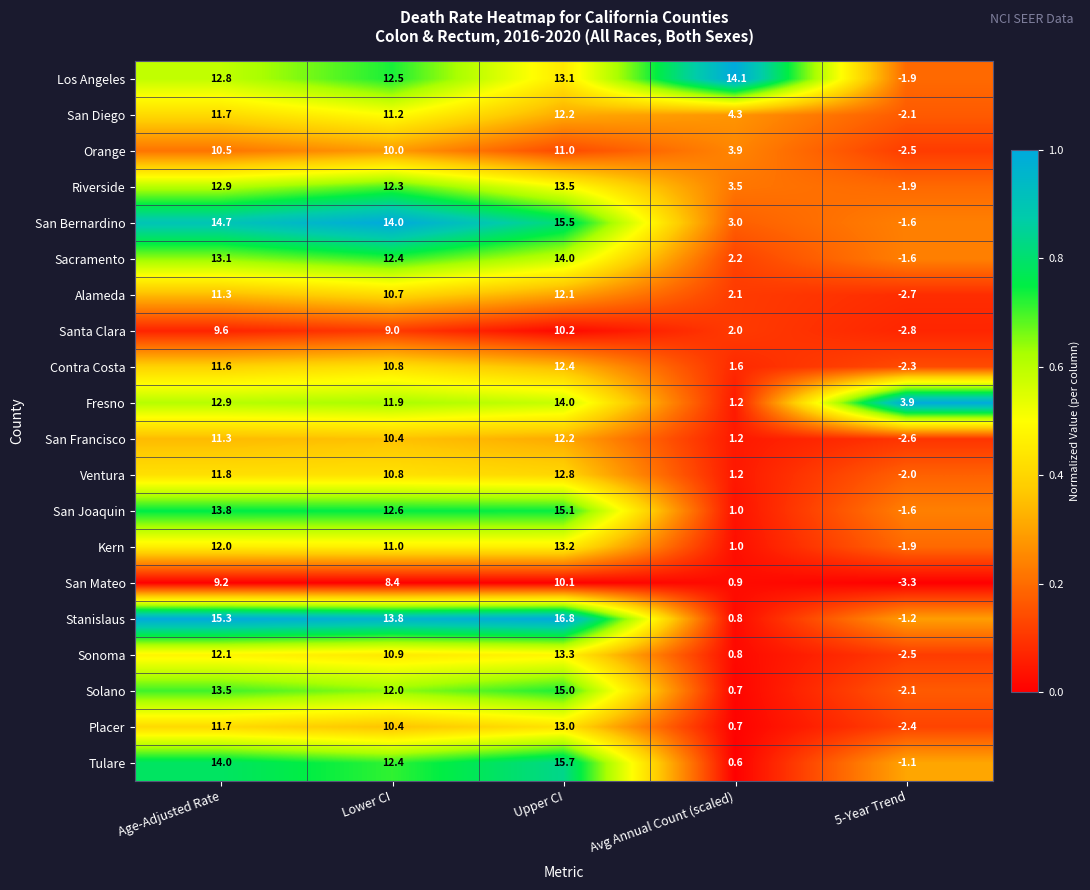

Which series has the widest spread of values?

Stanislaus